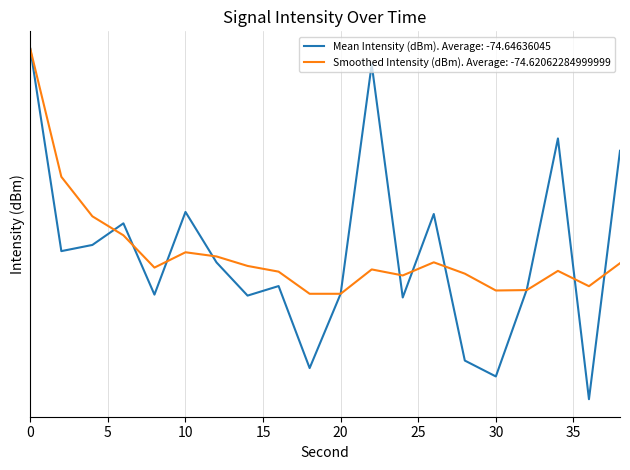

The Mean Intensity (dBm) series shows -72.6 at 38. True or false?

True